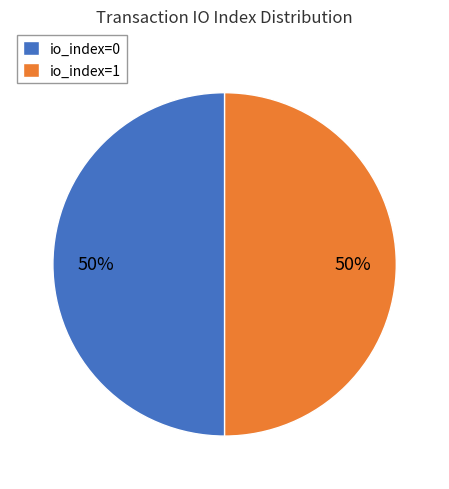

The io_index=0 slice represents 50% of the pie. True or false?

True